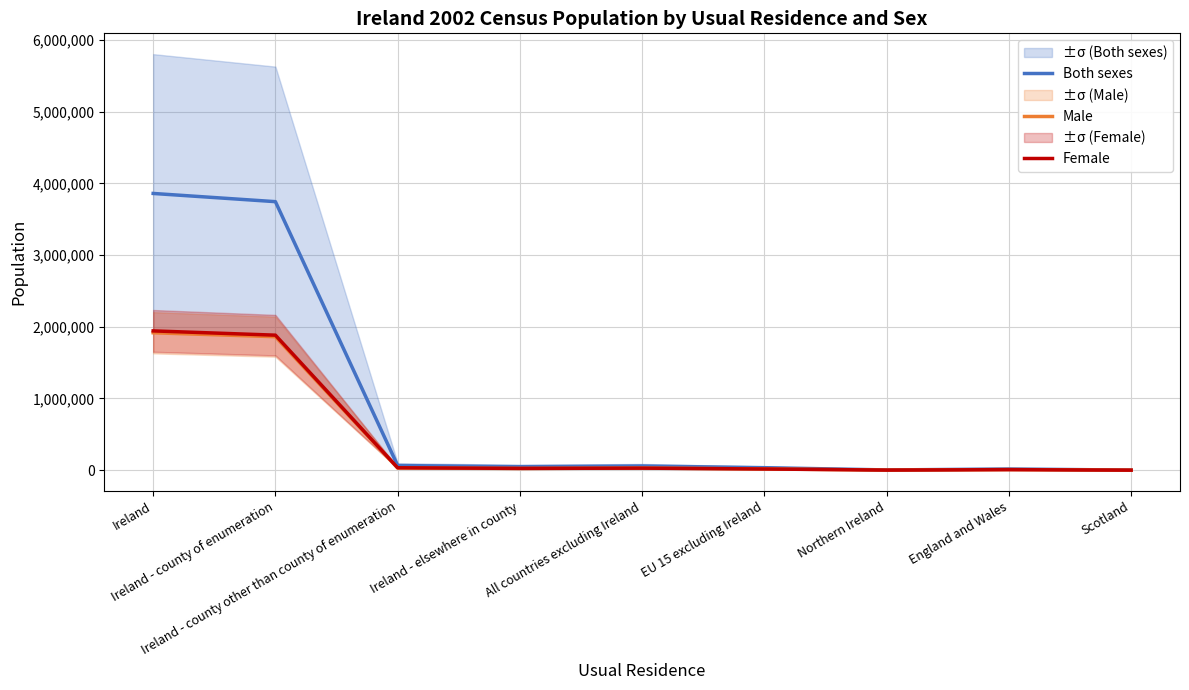

The Both sexes series shows 48784 at EU 15 excluding Ireland. True or false?

False